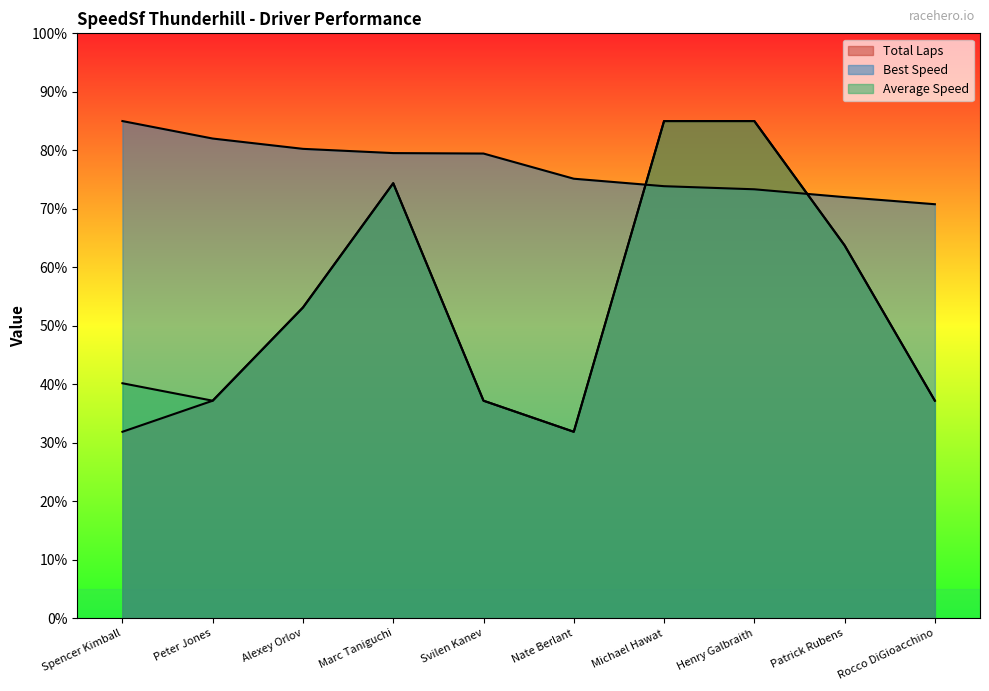

True or false: Total Laps has more than 1 interior local peaks.

False